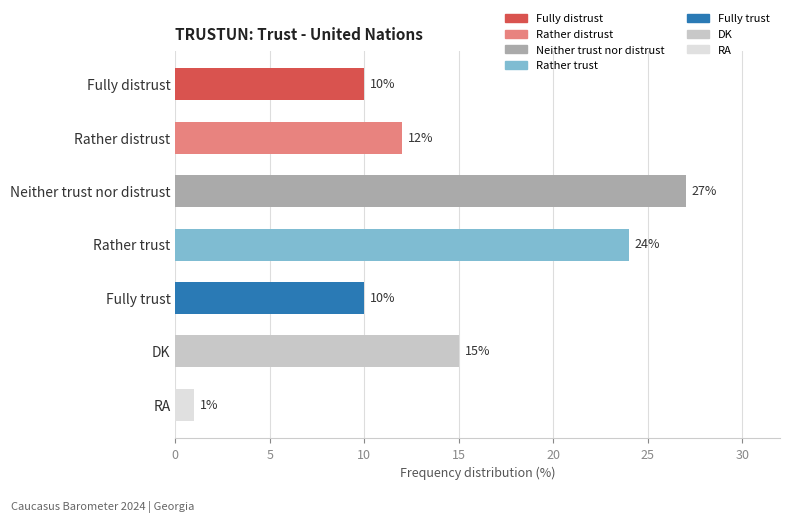

How many data points does each series have?

7